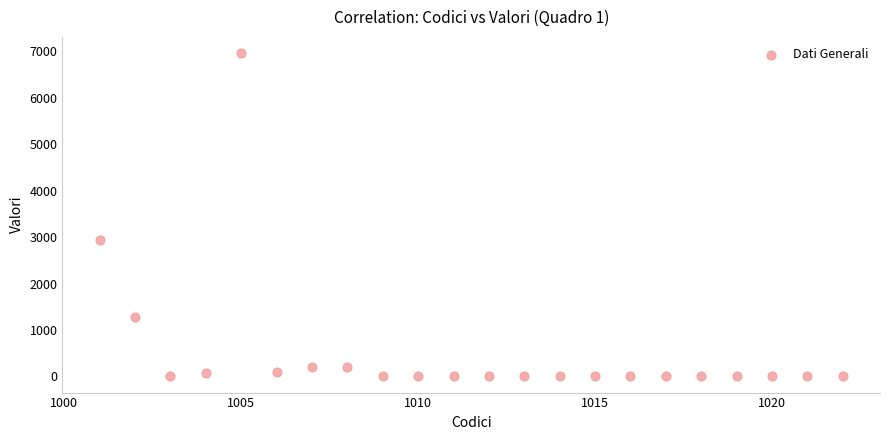

What is the range of Y values (max minus min)?

6966